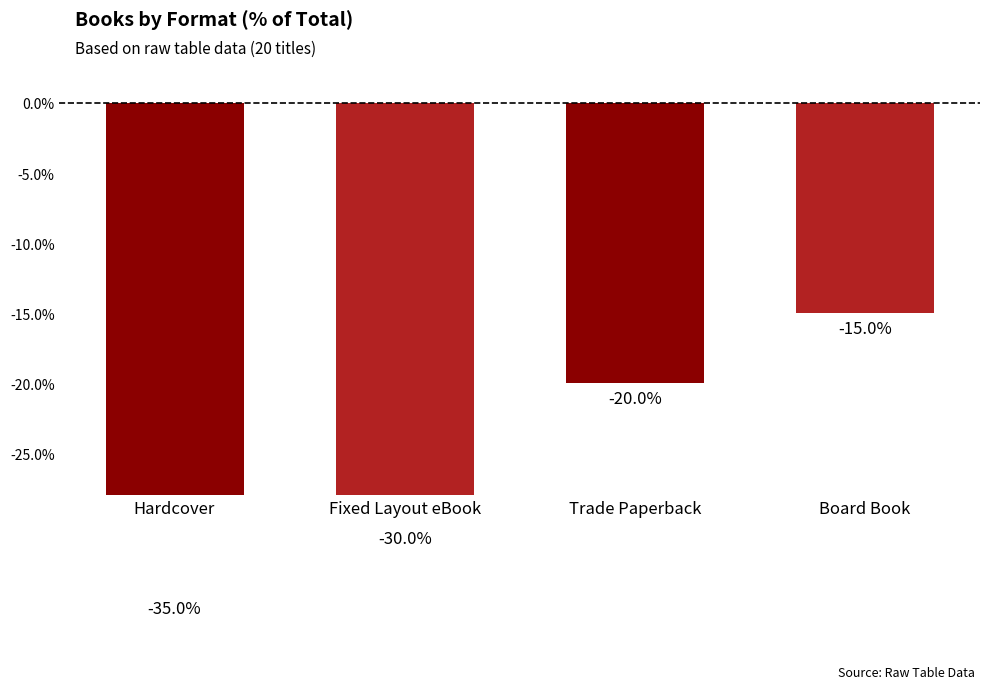

The chart shows a value of -8 at Board Book. True or false?

False